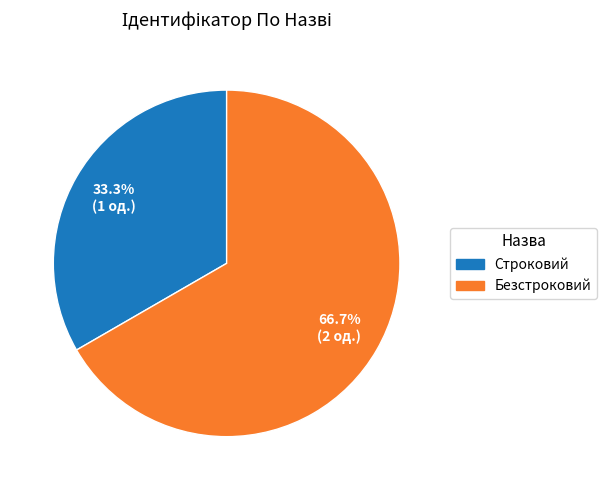

To the nearest percent, what is the average slice percentage?

50%